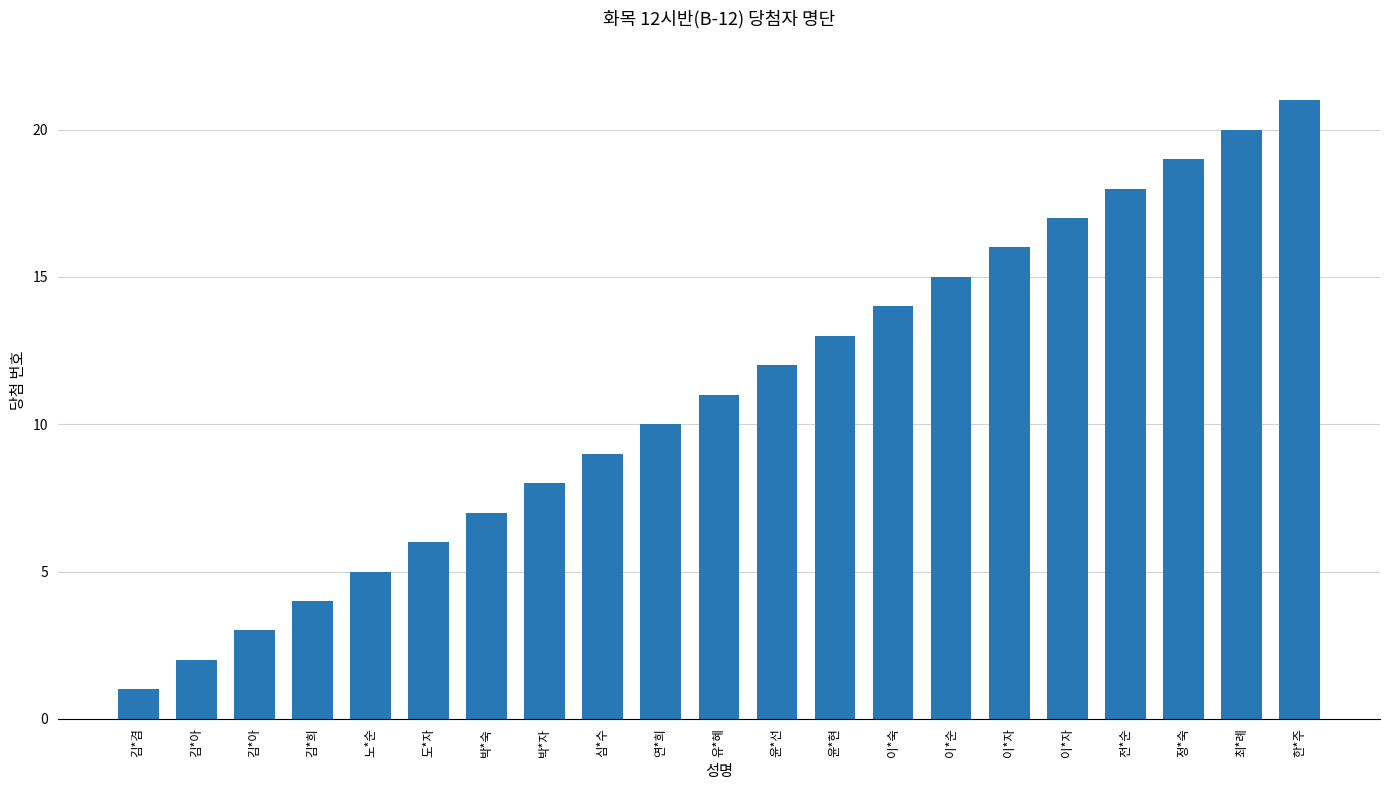

Which category has the lowest value across all series?

김*겸